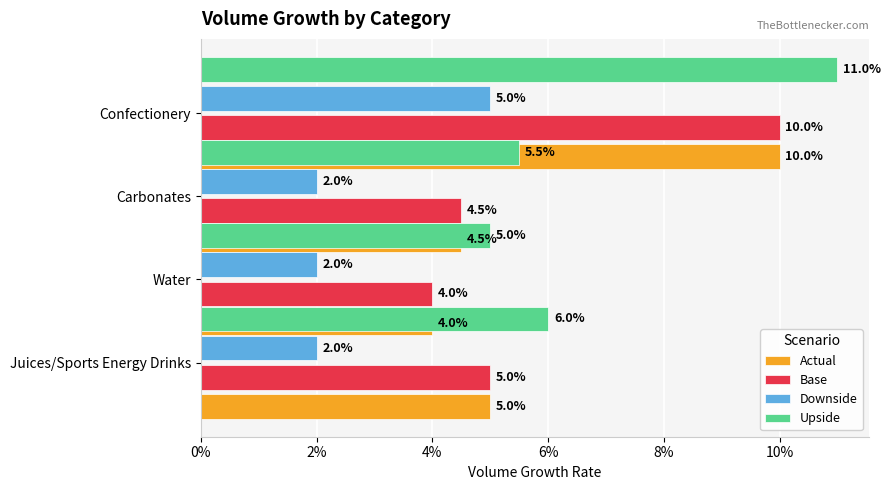

What is the difference between the maximum and minimum values in the Actual series?

0.1